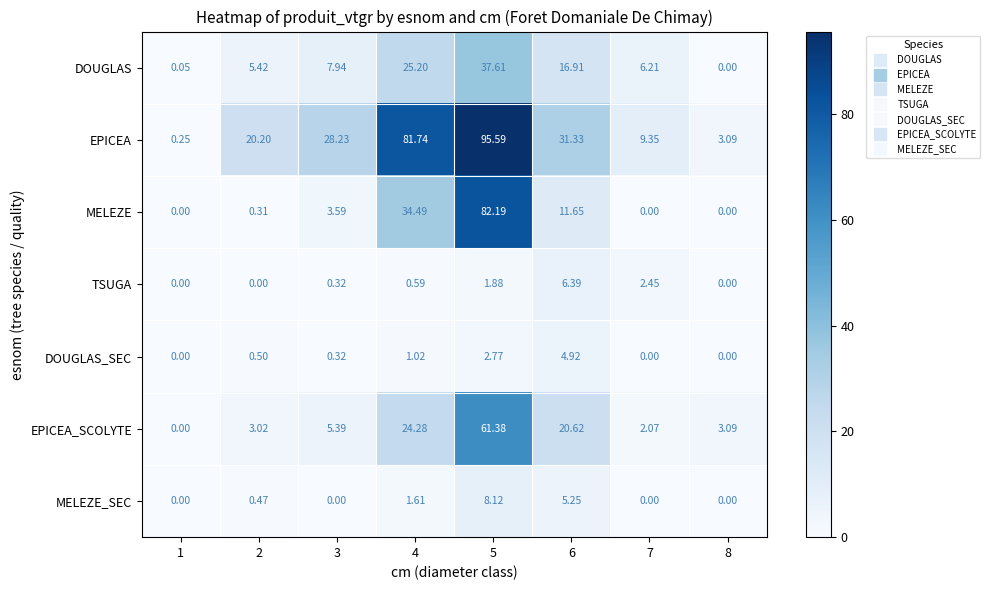

Which series has the widest spread of values?

EPICEA